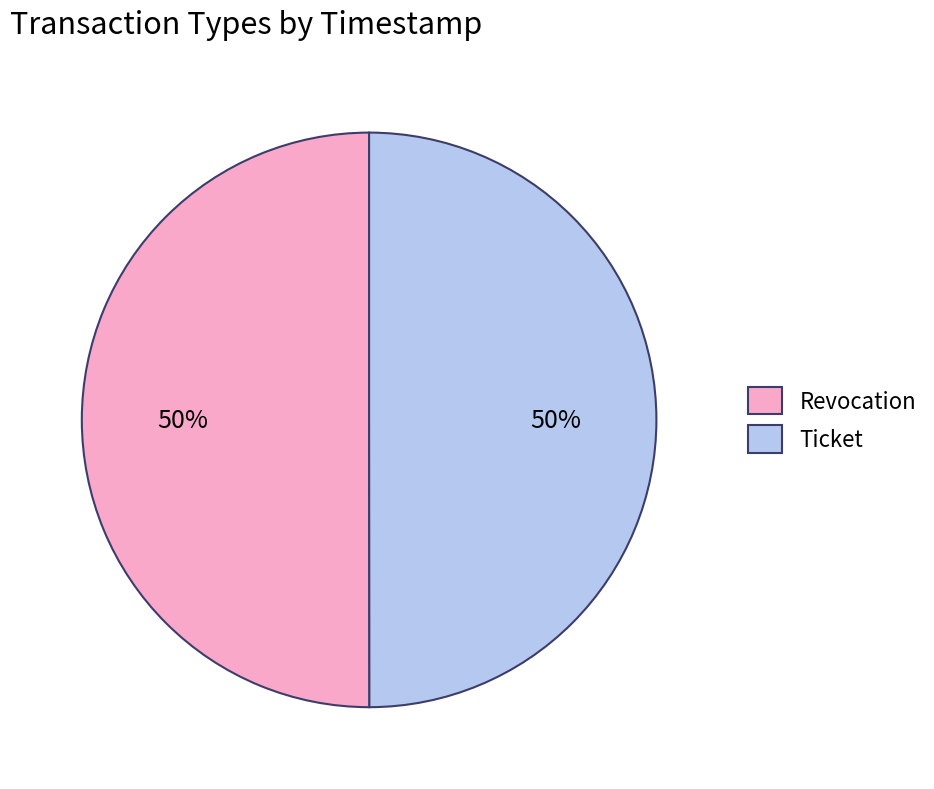

To the nearest percent, what is the combined percentage of Revocation and Ticket?

100%